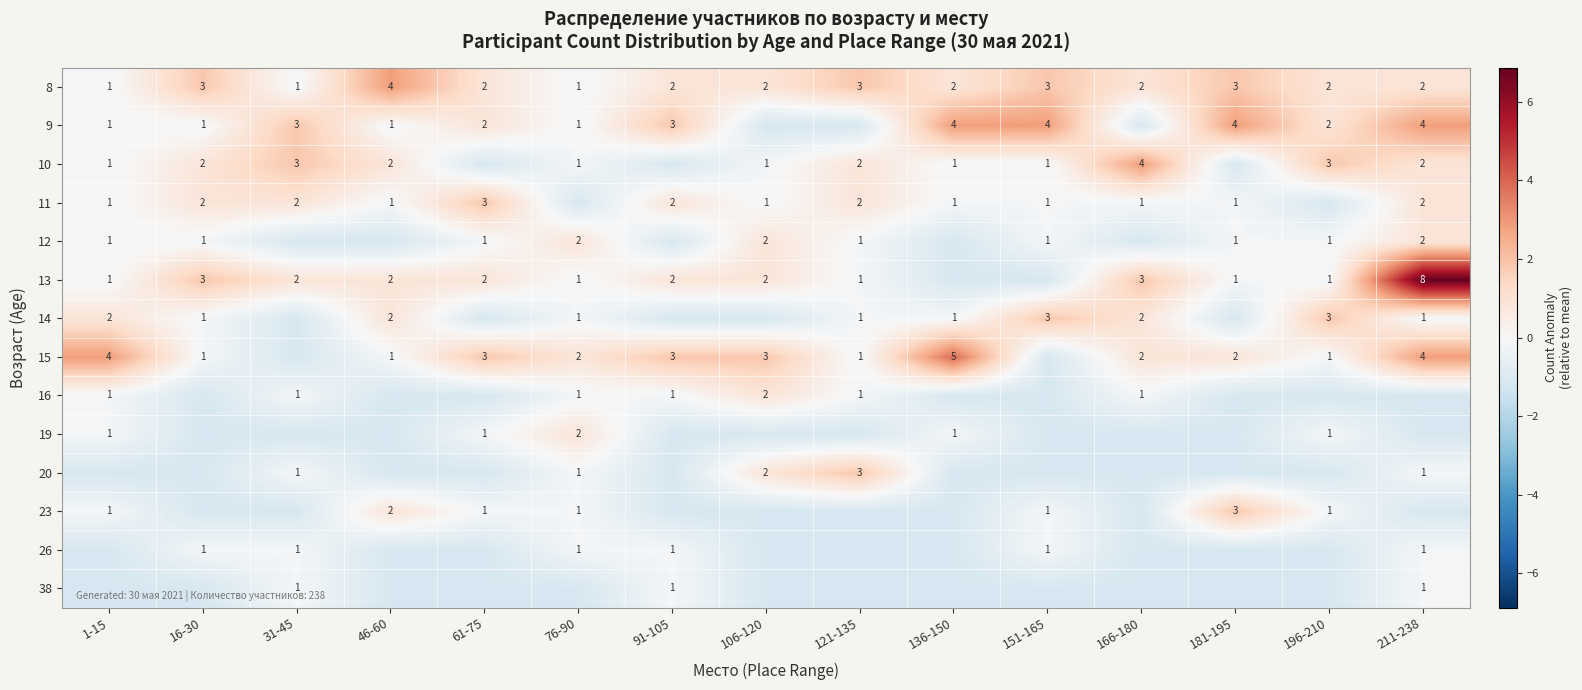

The value of 13 at 136-150 is -1.1. True or false?

True